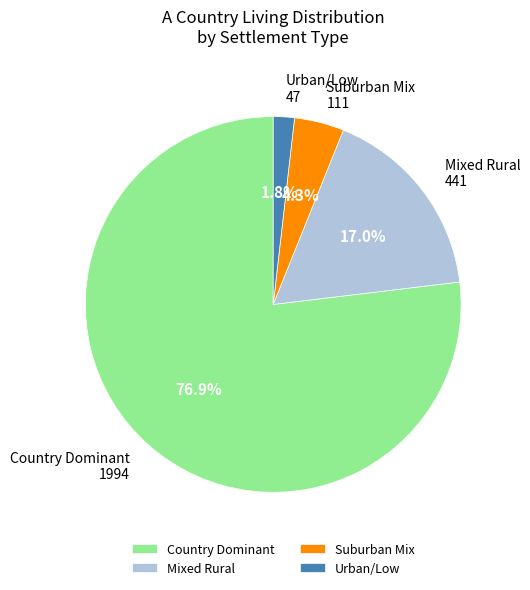

Which slice is the largest?

Country Dominant